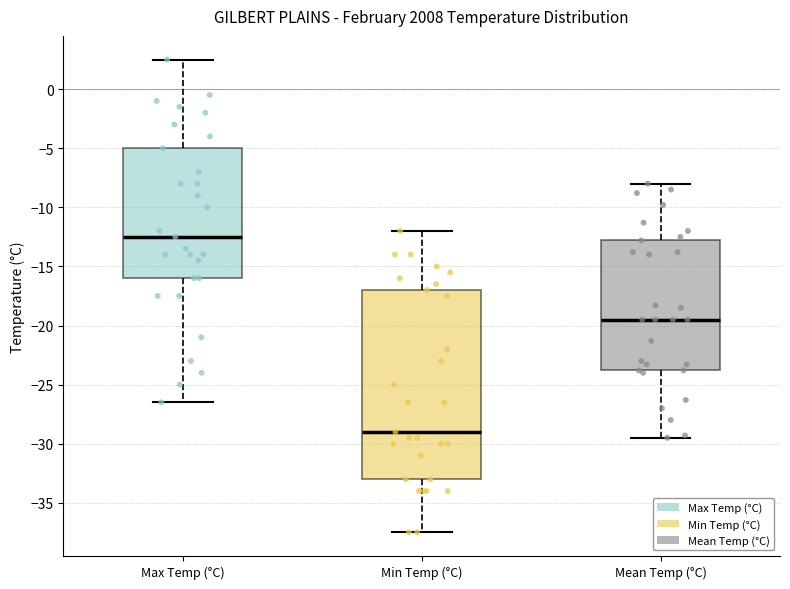

Which box's median line is the lowest?

Min Temp (°C)